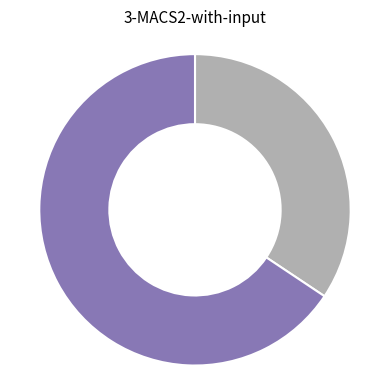

Count the number of slices in the pie.

2